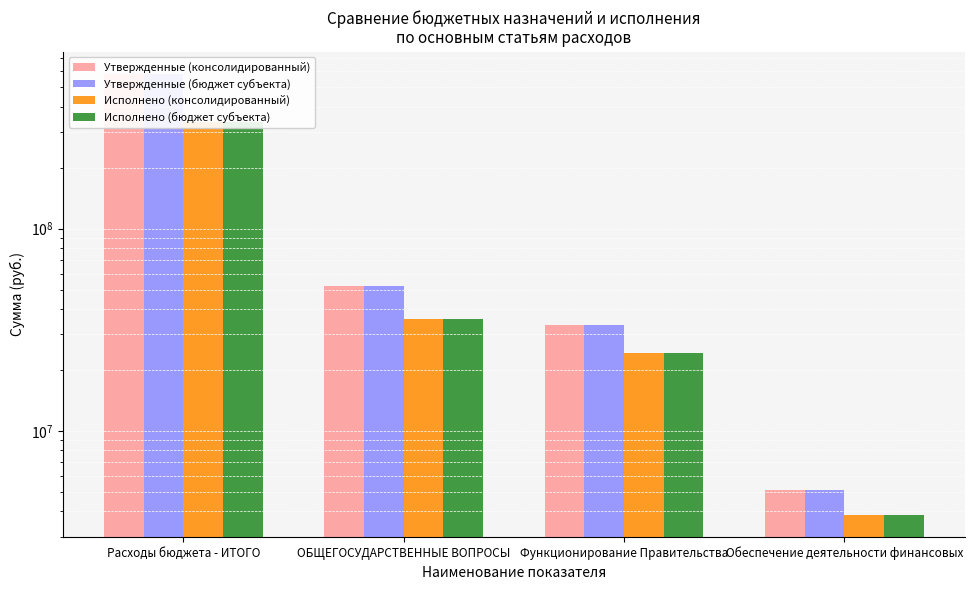

Rank the series at Обеспечение деятельности финансовых from highest to lowest value.

Утвержденные (консолидированный), Утвержденные (бюджет субъекта), Исполнено (консолидированный), Исполнено (бюджет субъекта)